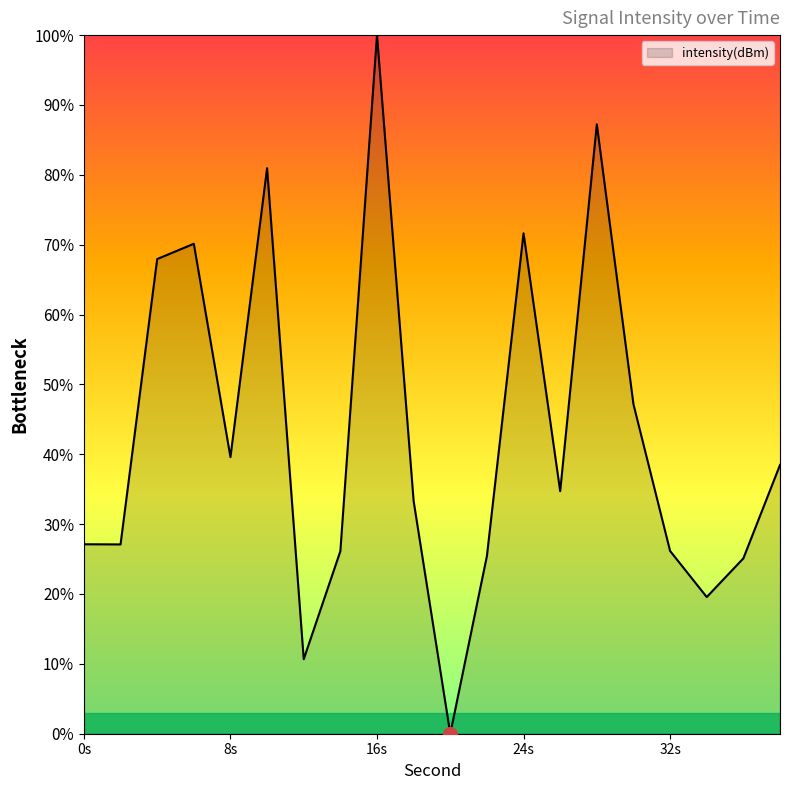

What is the maximum value shown in the chart?

100.0